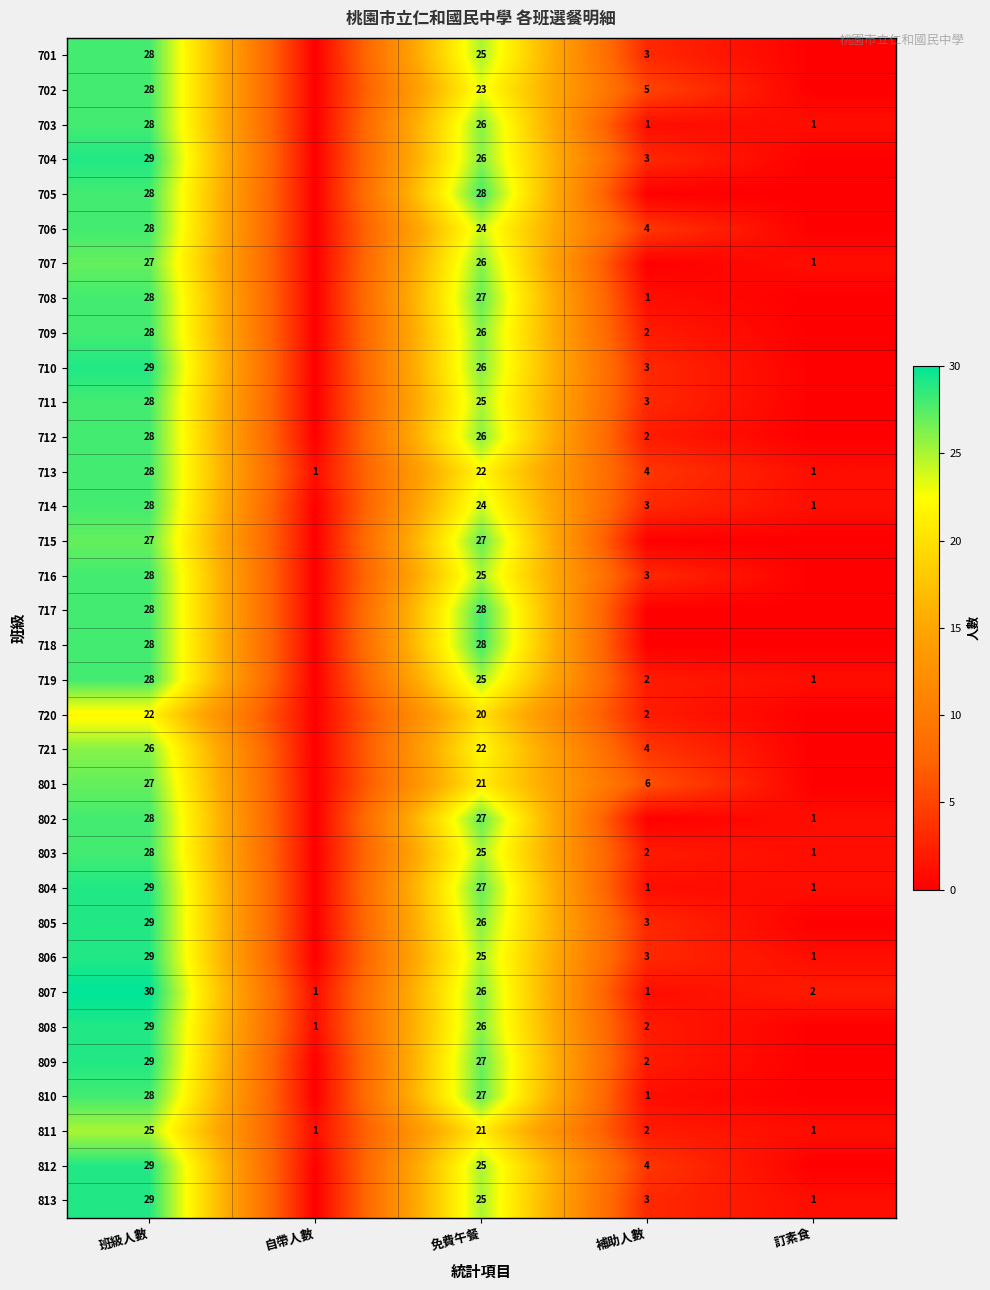

What is the total value across all series at 免費午餐?

857